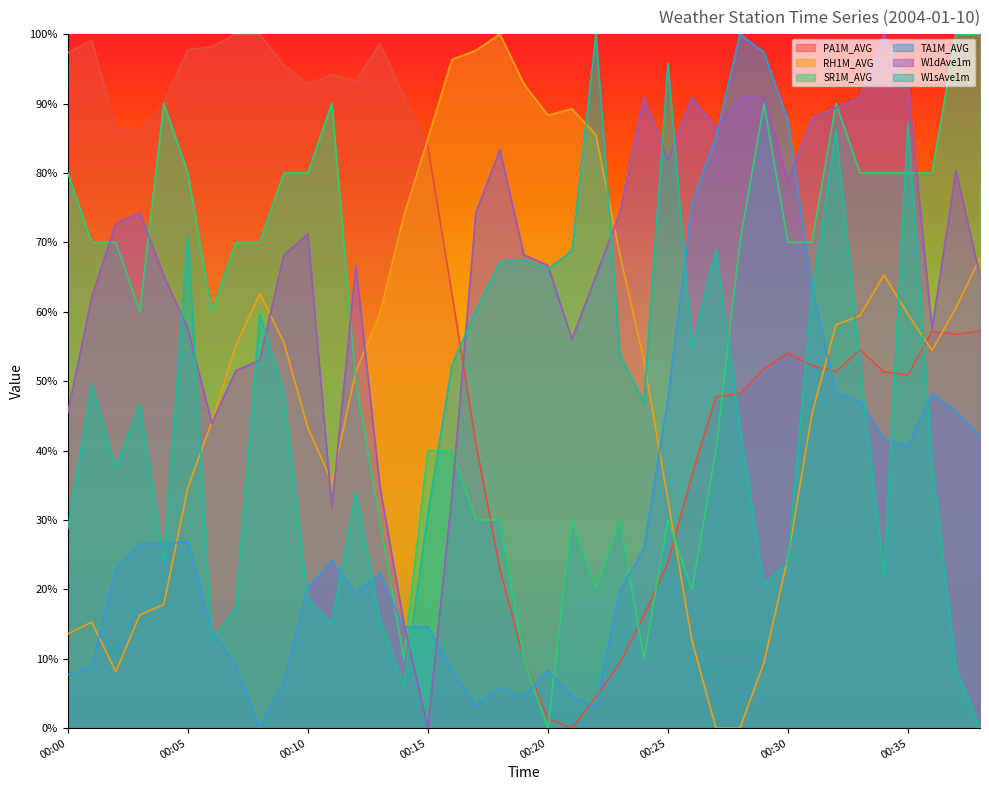

At 00:37, list the series in order from smallest to largest.

W1sAve1m, TA1M_AVG, PA1M_AVG, RH1M_AVG, W1dAve1m, SR1M_AVG